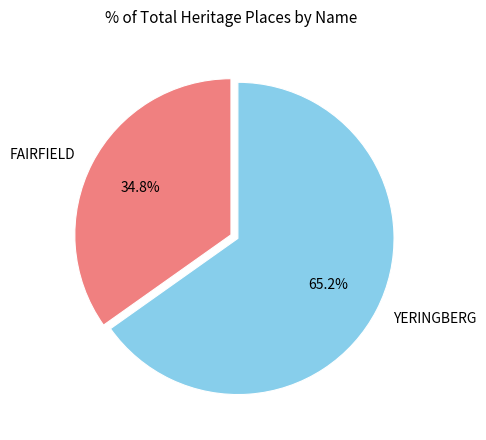

Which slice is the smallest?

FAIRFIELD